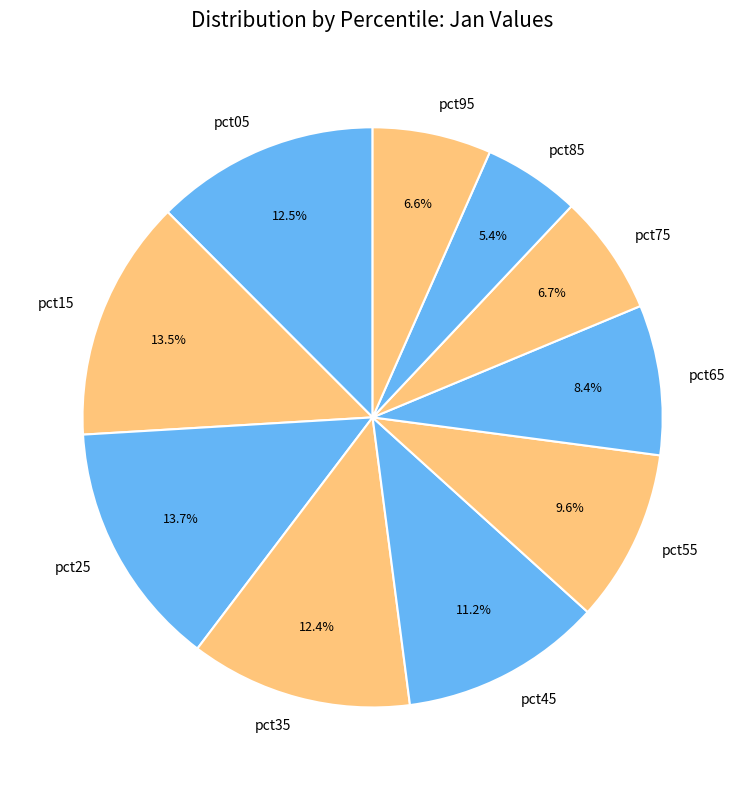

Does any single category account for the majority?

No